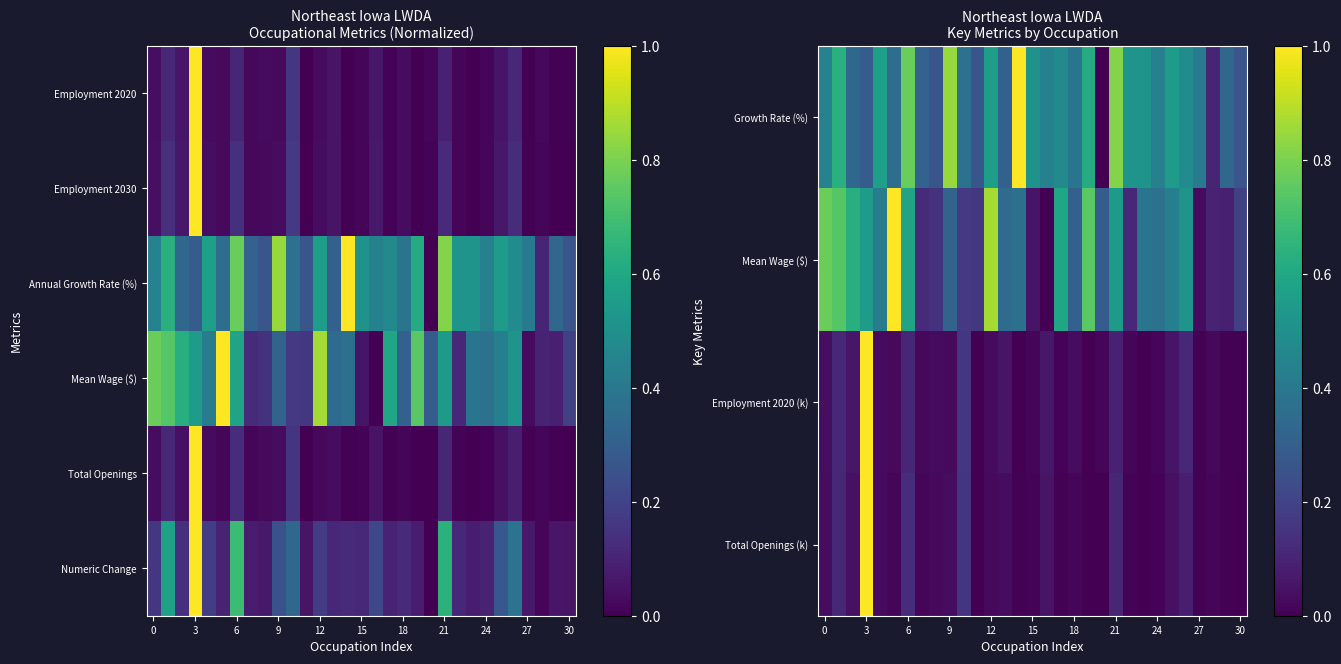

At which category does the chart reach its minimum across all series?

20